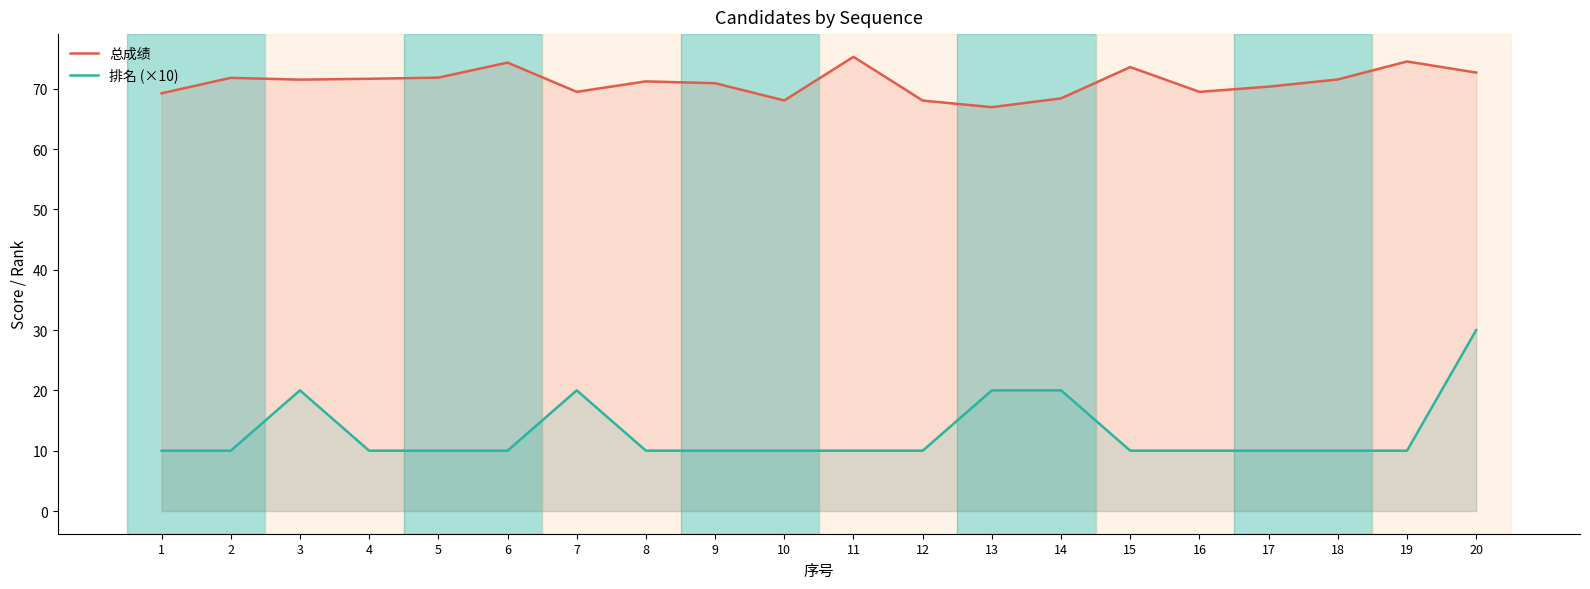

Reading left to right, list all the values displayed in this chart.

总成绩: 69.2	71.8	71.5	71.6	71.8	74.3	69.5	71.2	70.9	68.0	75.3	68.0	66.9	68.4	73.6	69.5	70.3	71.5	74.5	72.7
排名 (×10): 10.0	10.0	20.0	10.0	10.0	10.0	20.0	10.0	10.0	10.0	10.0	10.0	20.0	20.0	10.0	10.0	10.0	10.0	10.0	30.0